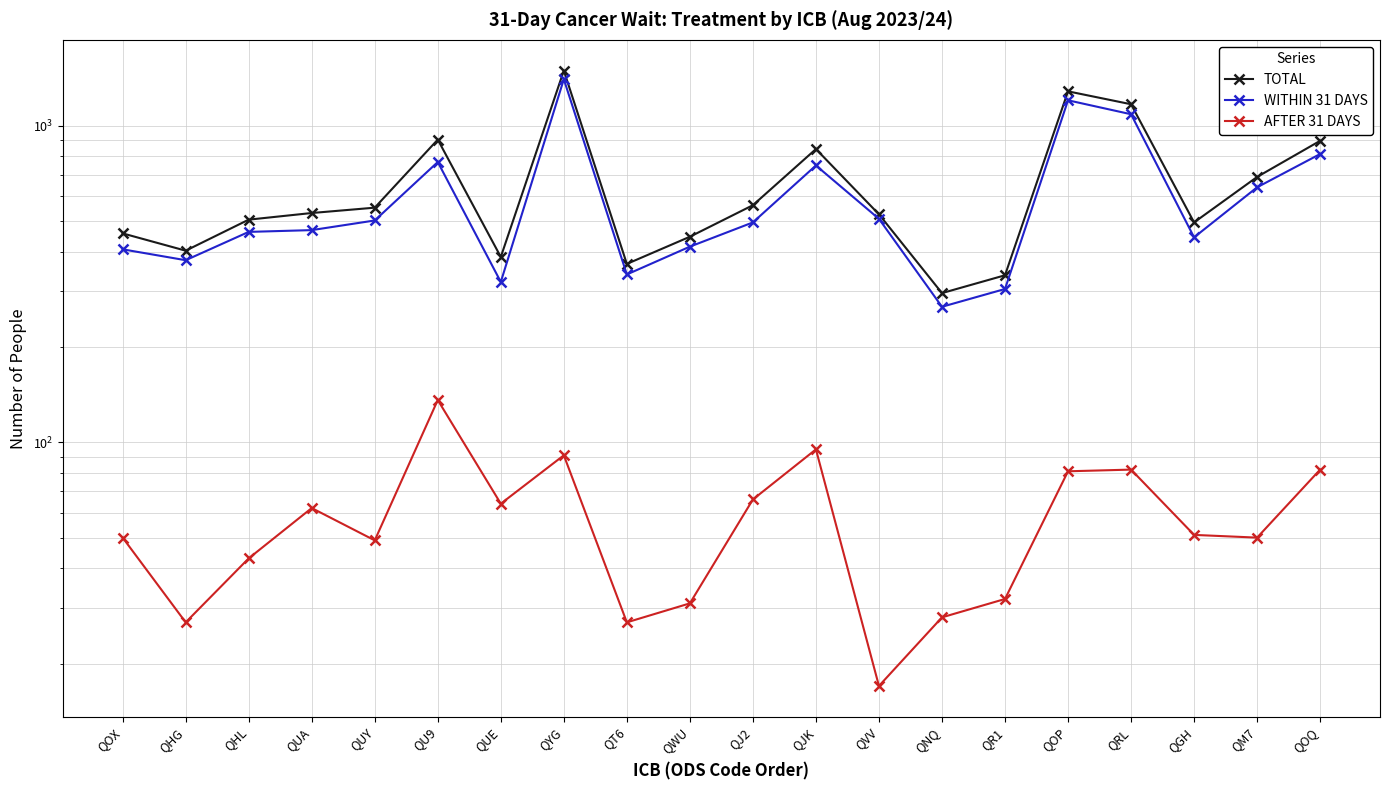

At QHG, list the series in order from smallest to largest.

AFTER 31 DAYS, WITHIN 31 DAYS, TOTAL